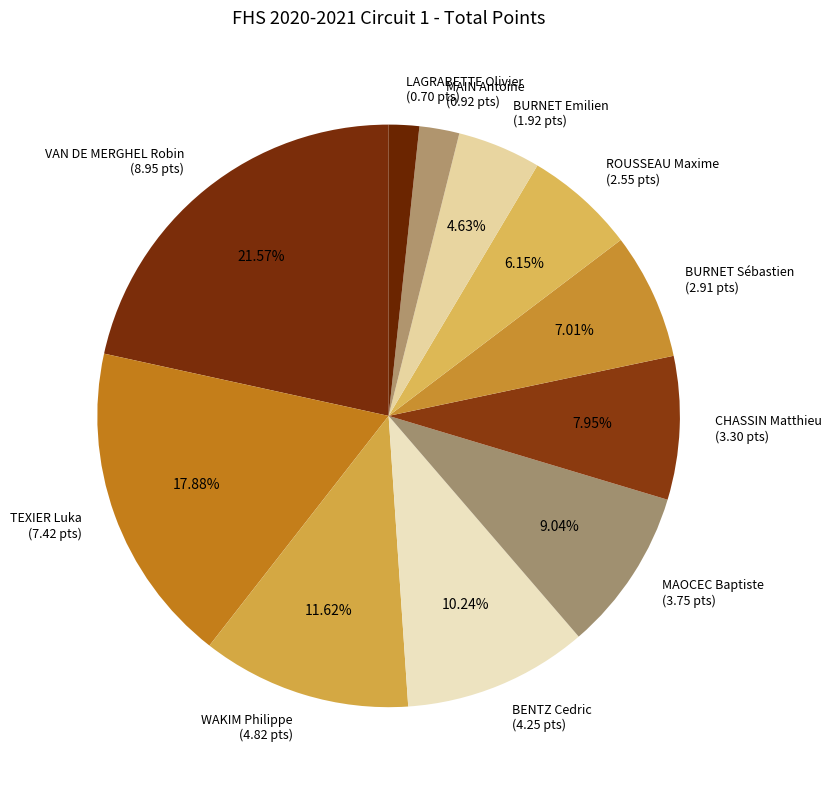

Is there a majority slice in this chart?

No